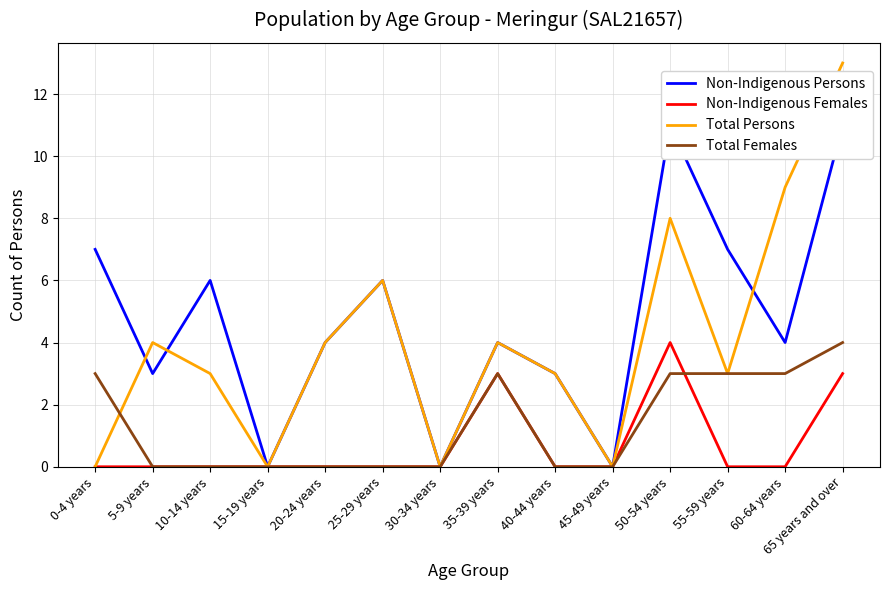

Is it true that Non-Indigenous Persons equals 4 at 60-64 years?

True